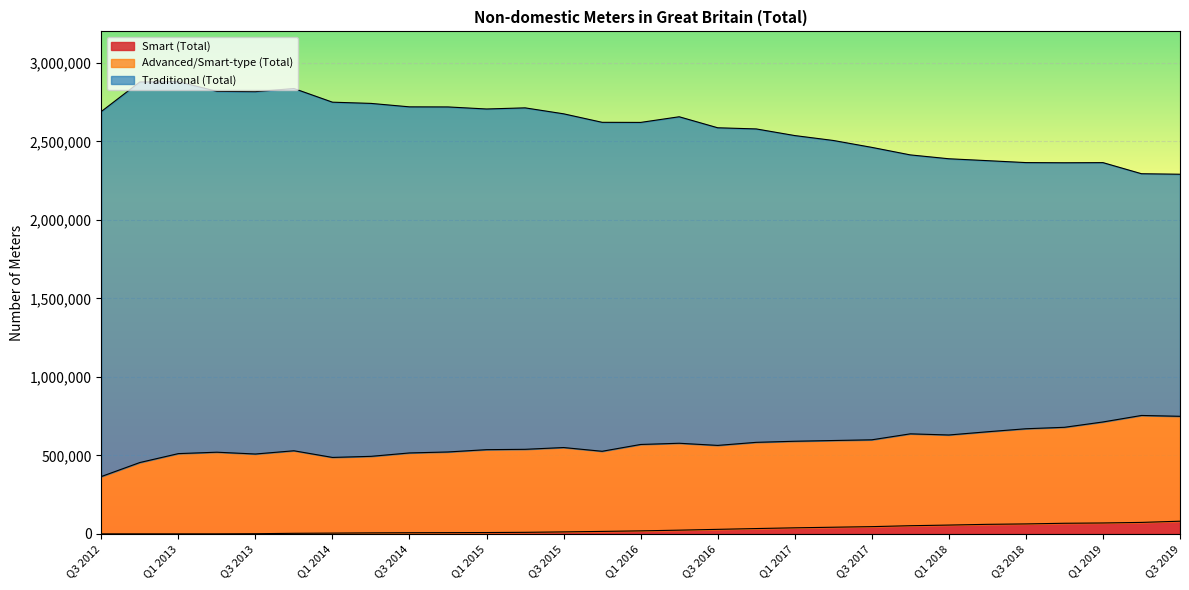

Which has a higher value, Q1 2017 or Q3 2018?

Q3 2018